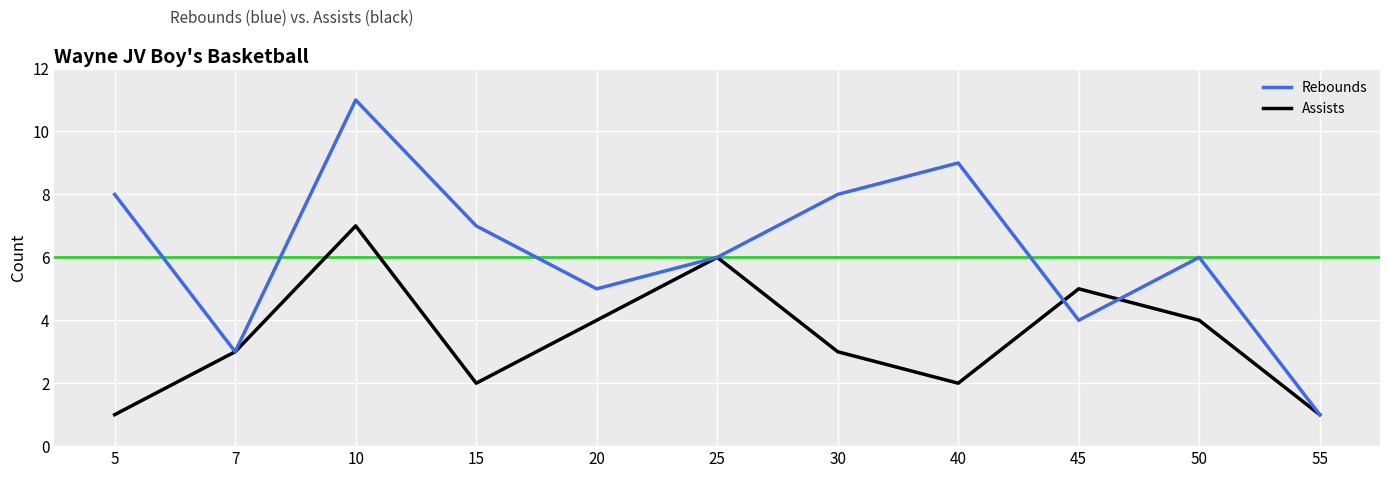

Does the chart have visible grid lines?

Yes